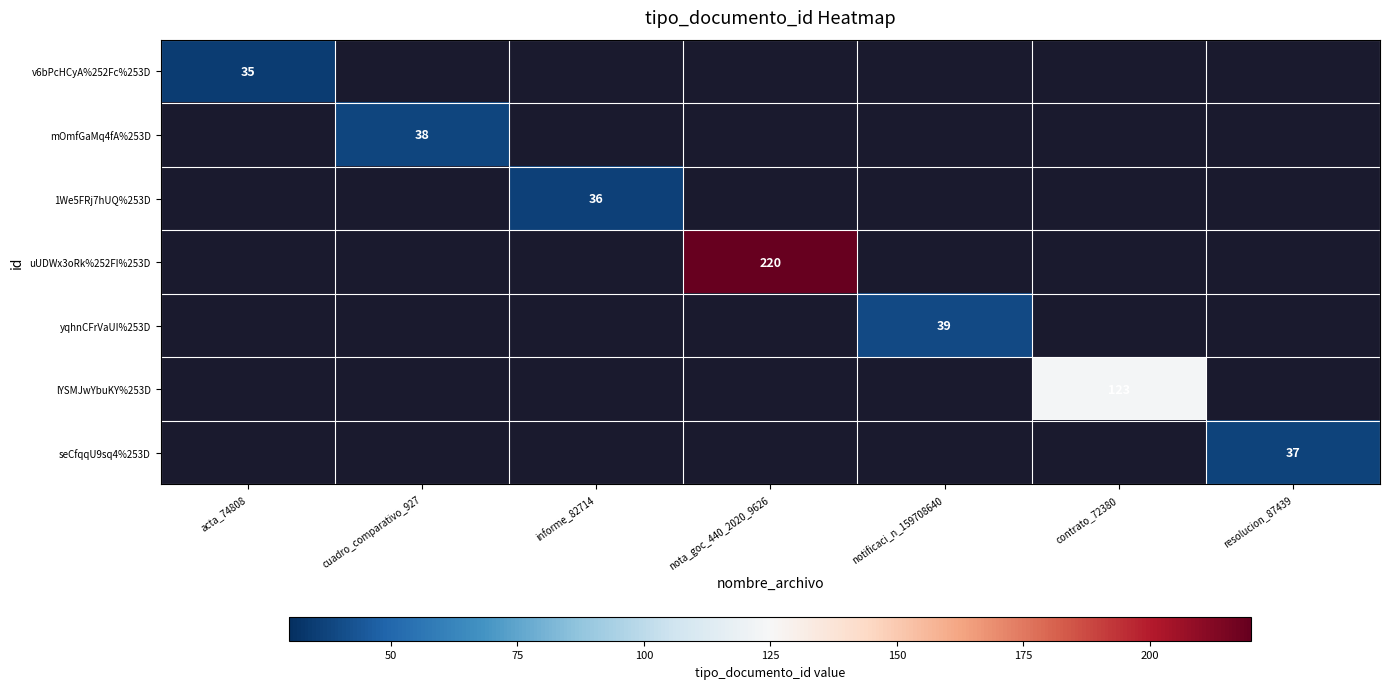

The mOmfGaMq4fA%253D series shows 61 at cuadro_comparativo_927. True or false?

False